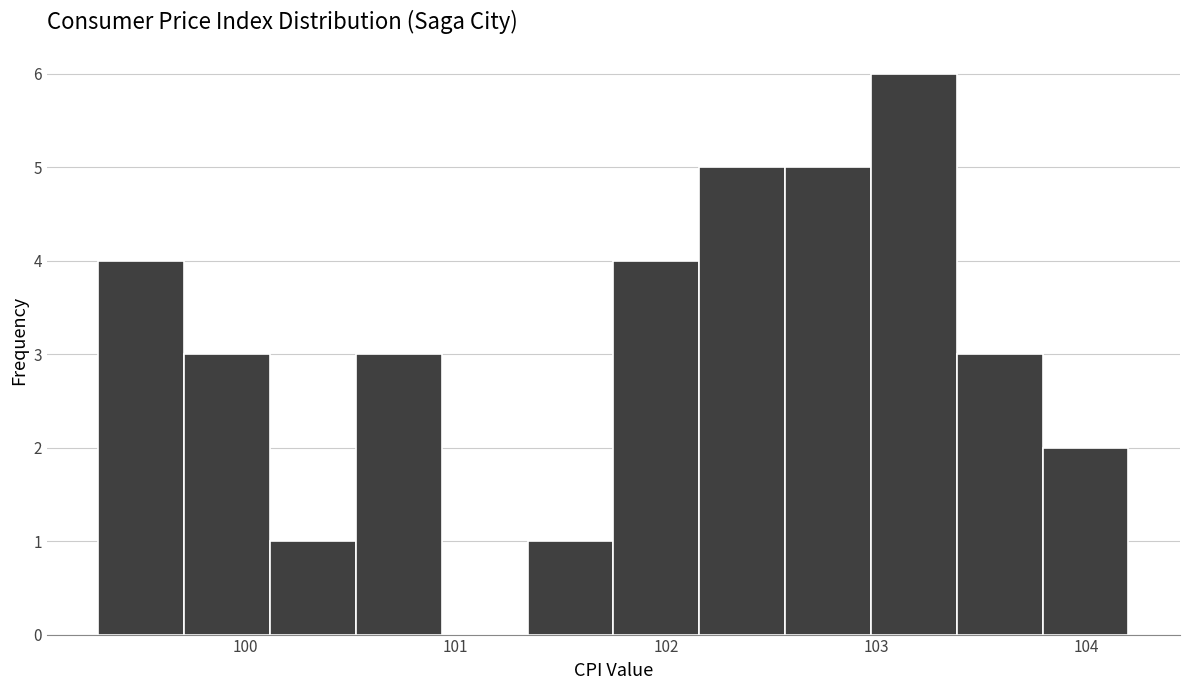

What is the height of the bar covering 102.2 to 102.6 on the x-axis? Neither the bar edges nor the heights are printed on the chart, so give them approximately, as read against the axes.

5